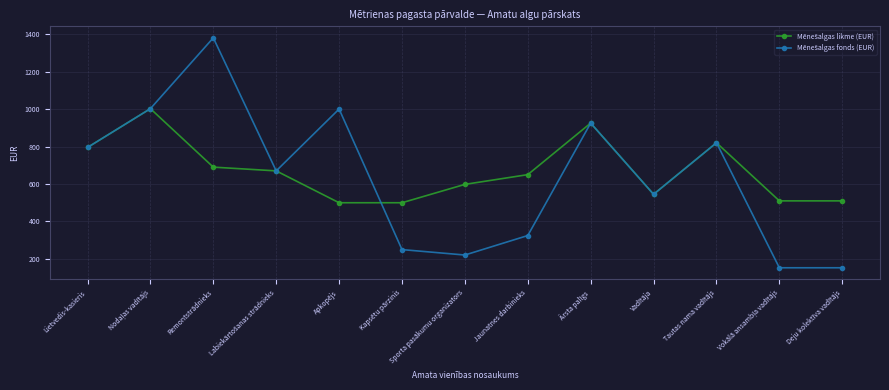

What is the minimum value shown in the chart?

153